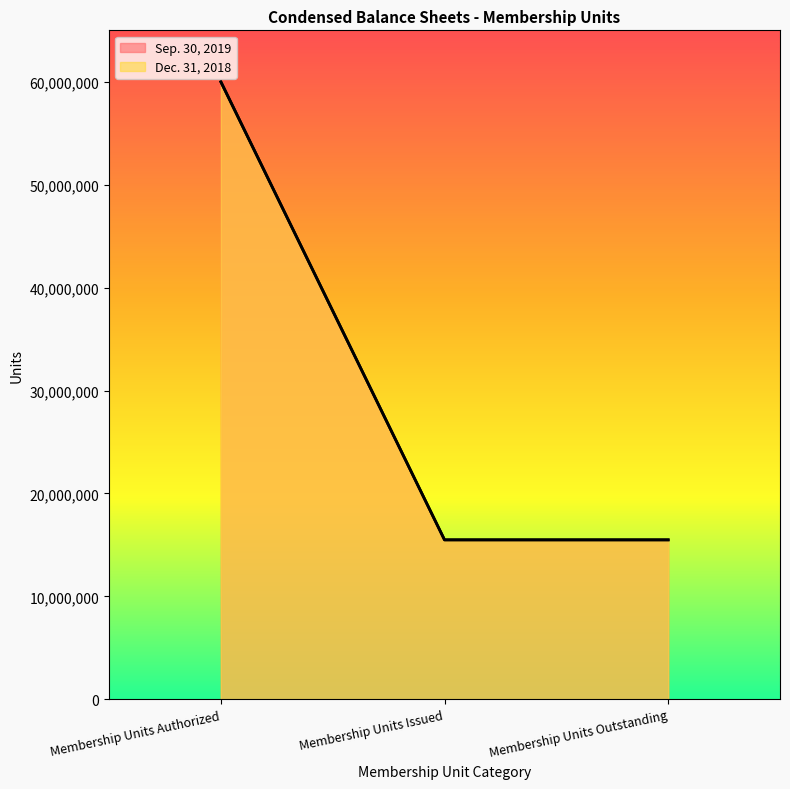

How many data points does each series have?

3